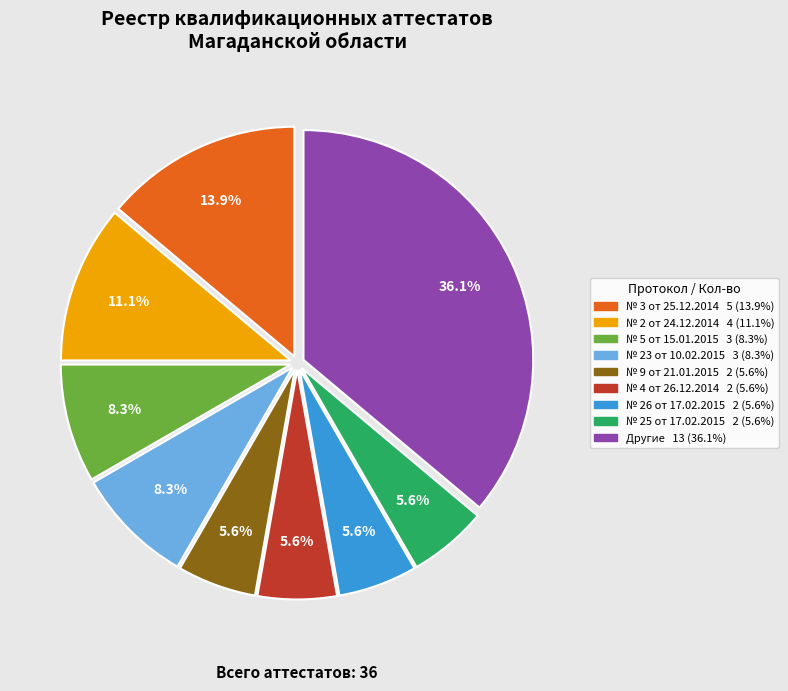

Is there any slice that represents more than half of the pie?

No